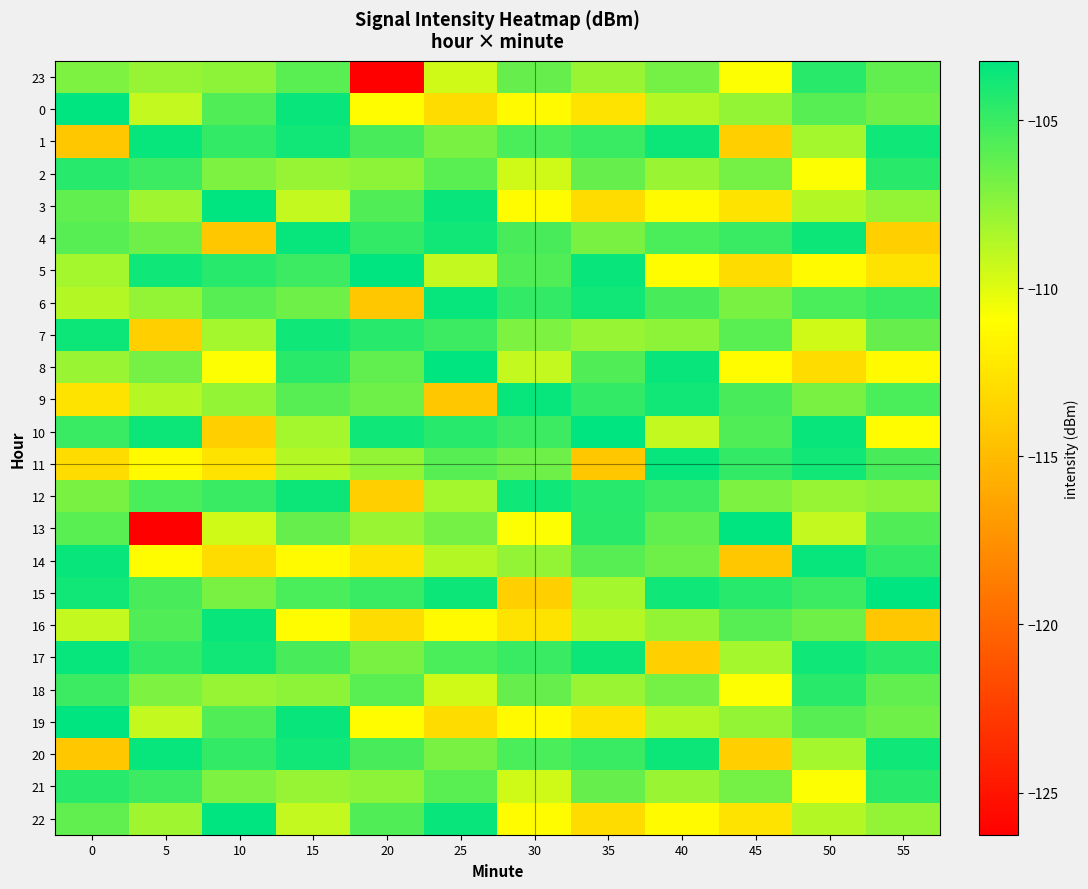

Which series has the widest spread of values?

13